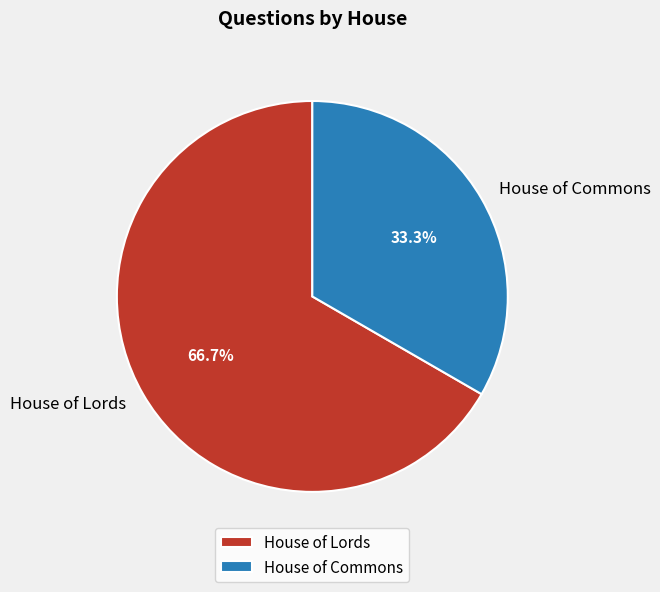

Approximately how many times larger is the value at House of Lords compared to House of Commons?

2.0